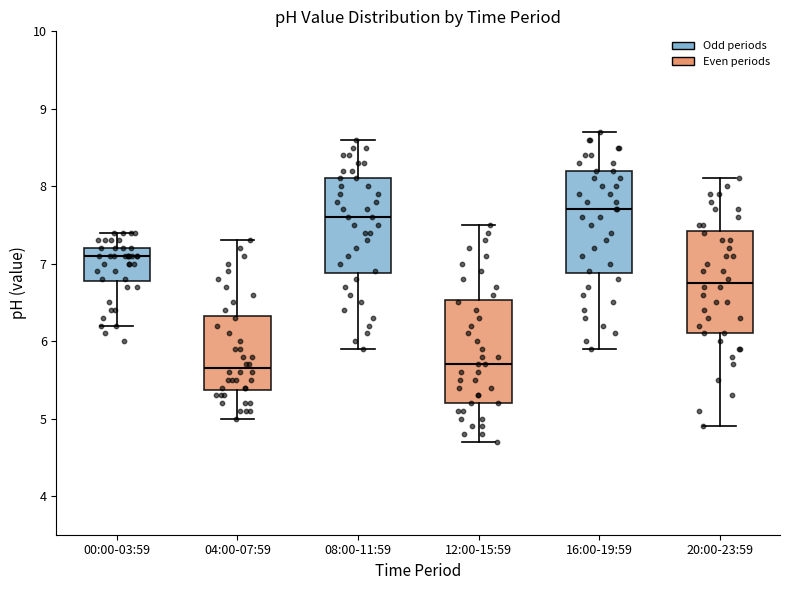

Reading left to right, transcribe this box plot: for each box, give where its median line is, the range the box spans, and where its two whiskers end, as read against the y-axis. The values are not printed on the chart, so give them approximately, as read against the axis.

00:00-03:59: median 7.1, box 6.8 to 7.2, whiskers 6.2 to 7.4
04:00-07:59: median 5.7, box 5.4 to 6.3, whiskers 5.0 to 7.3
08:00-11:59: median 7.6, box 6.9 to 8.1, whiskers 5.9 to 8.6
12:00-15:59: median 5.7, box 5.2 to 6.5, whiskers 4.7 to 7.5
16:00-19:59: median 7.7, box 6.9 to 8.2, whiskers 5.9 to 8.7
20:00-23:59: median 6.8, box 6.1 to 7.4, whiskers 4.9 to 8.1